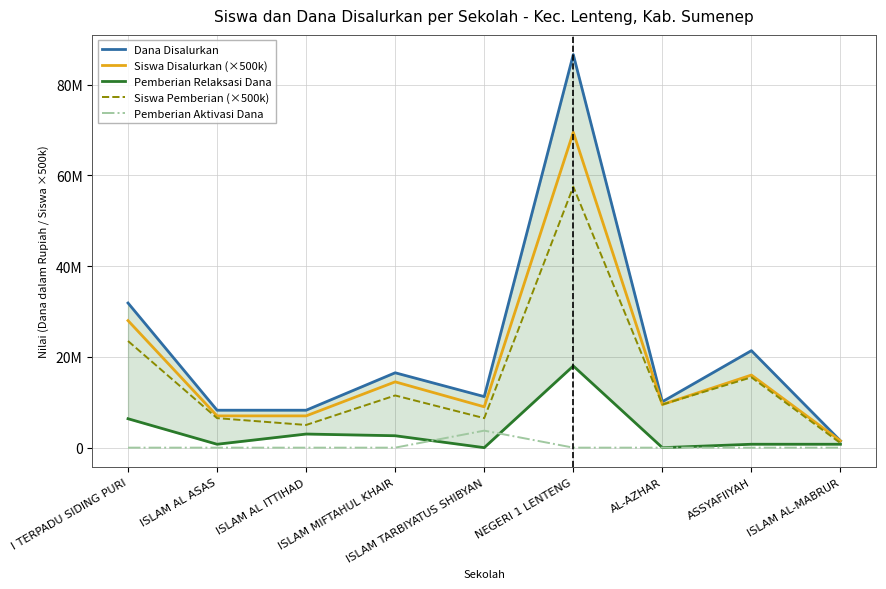

What is the difference between the highest and lowest values at I TERPADU SIDING PURI?

31875000